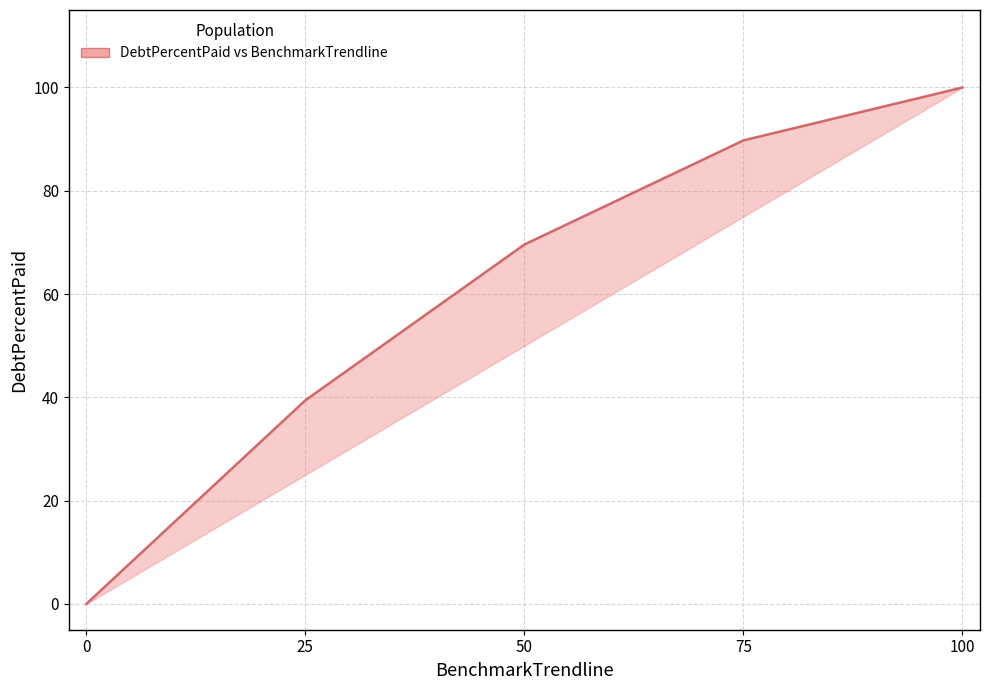

Read the value at 25.

39.4